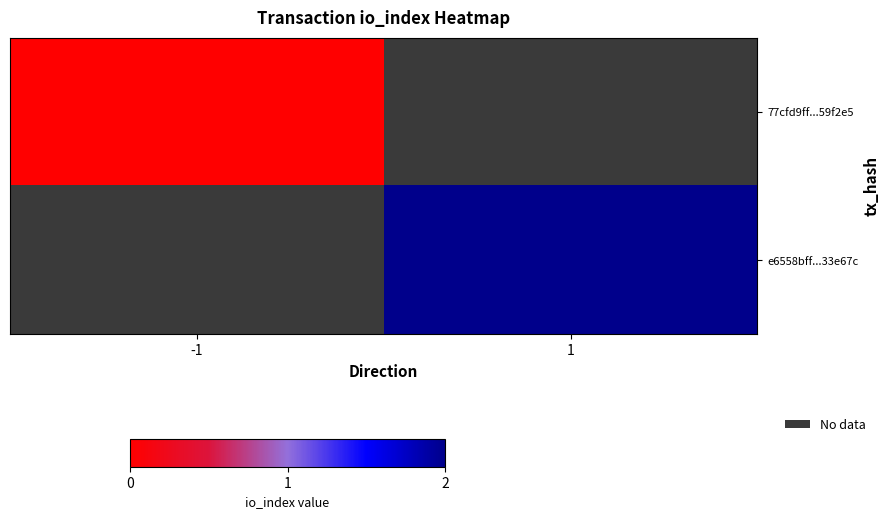

Is it true that e6558bff...33e67c equals 0.8 at 1?

False